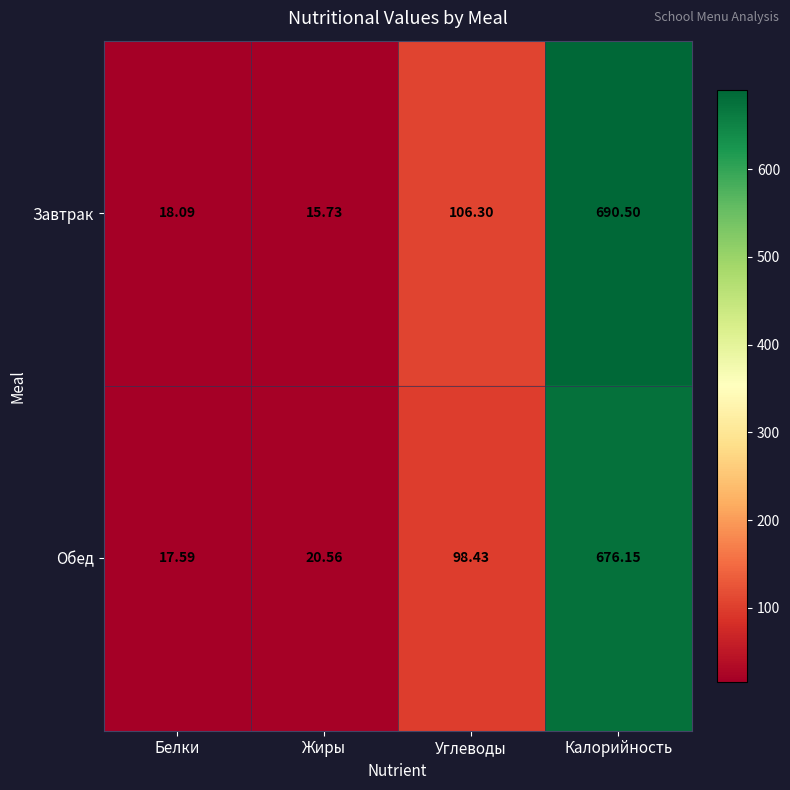

At which category does the chart reach its peak across all series?

Калорийность